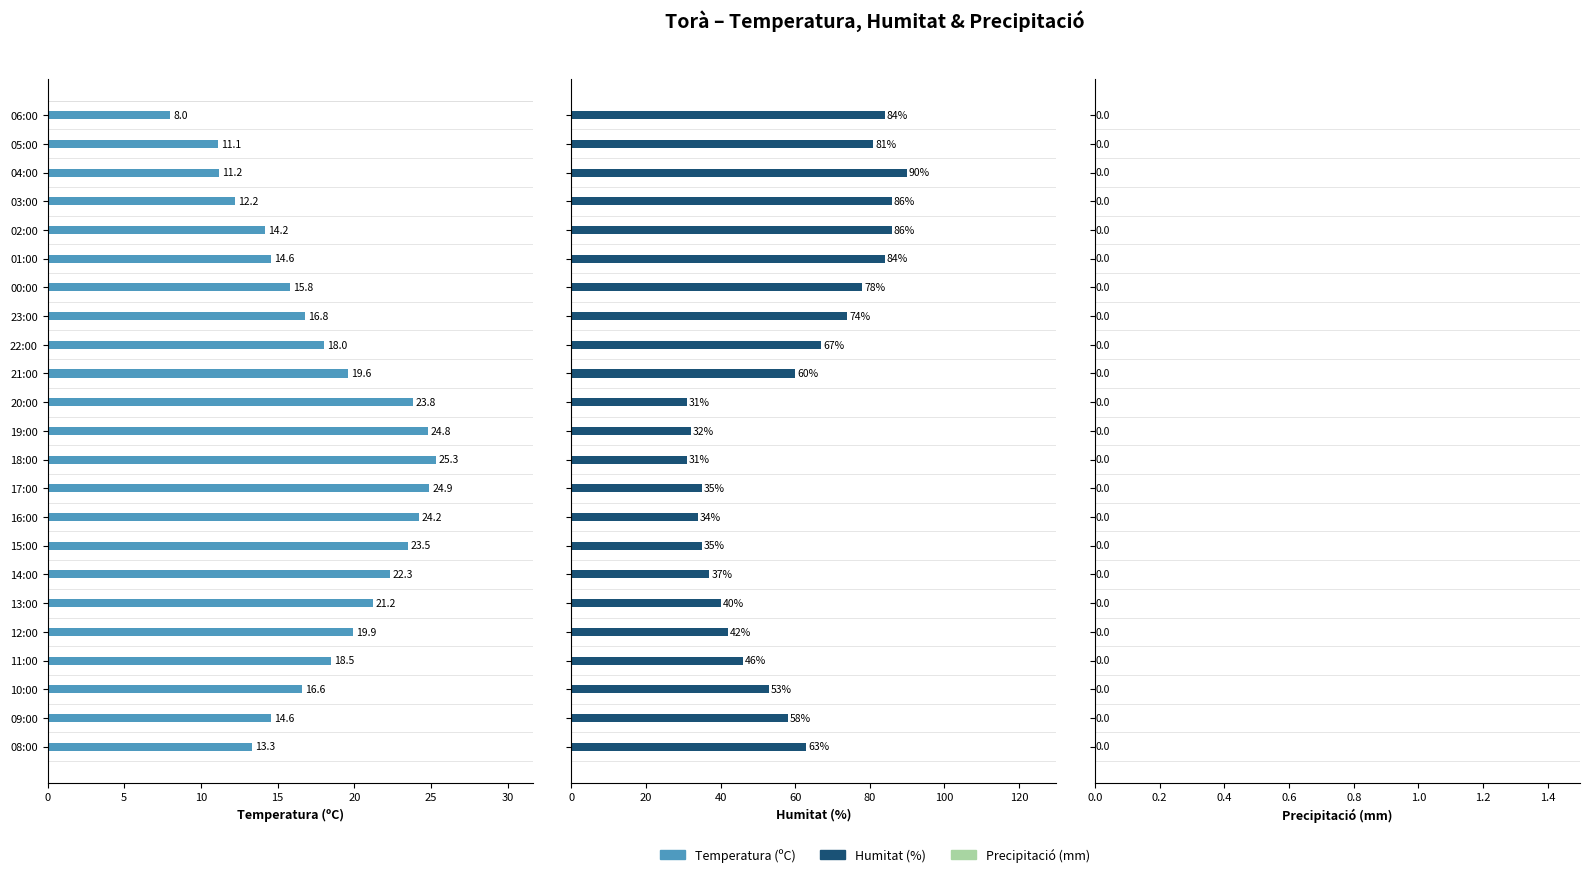

Between 05:00 and 01:00, which is larger?

01:00